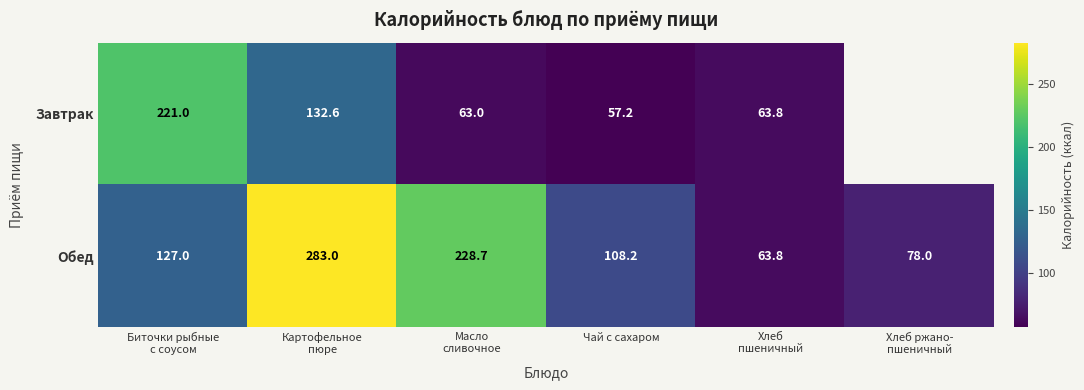

How many distinct data groups are displayed?

2